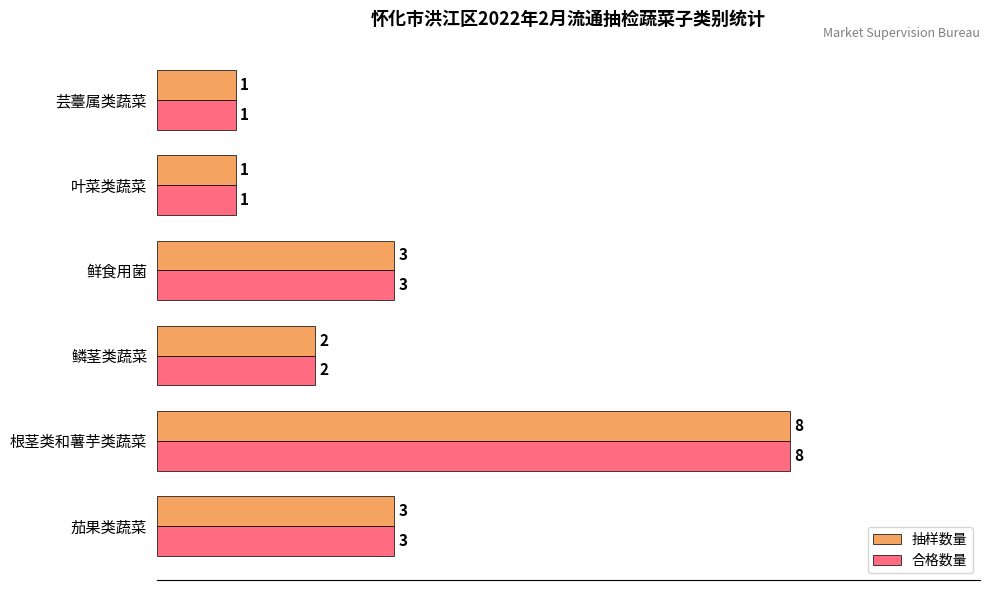

Which label corresponds to the largest value in the chart?

根茎类和薯芋类蔬菜